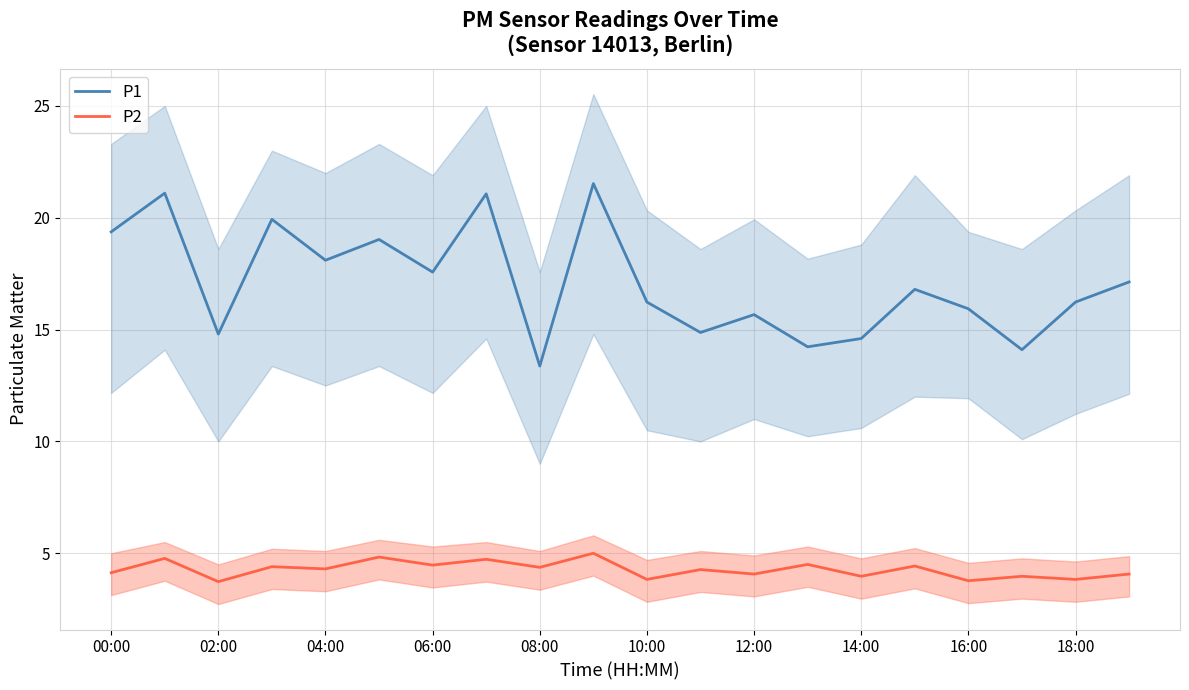

What is the lowest value of the P1 series?

13.4